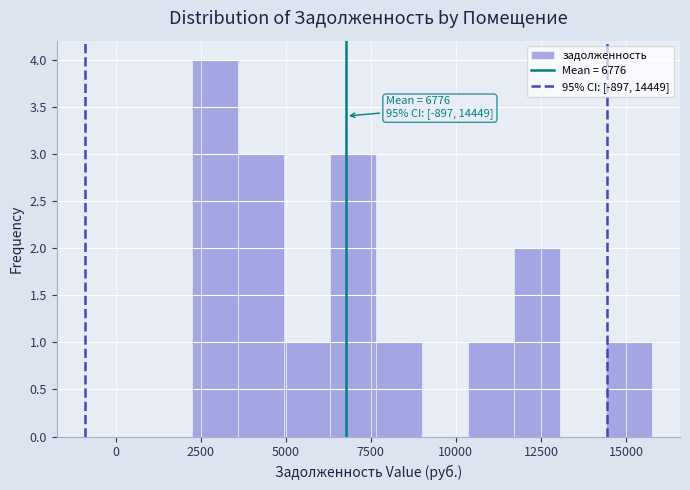

Around what value on the x-axis is the tallest bar? Give the approximate position of its centre, as read against the axis.

3000